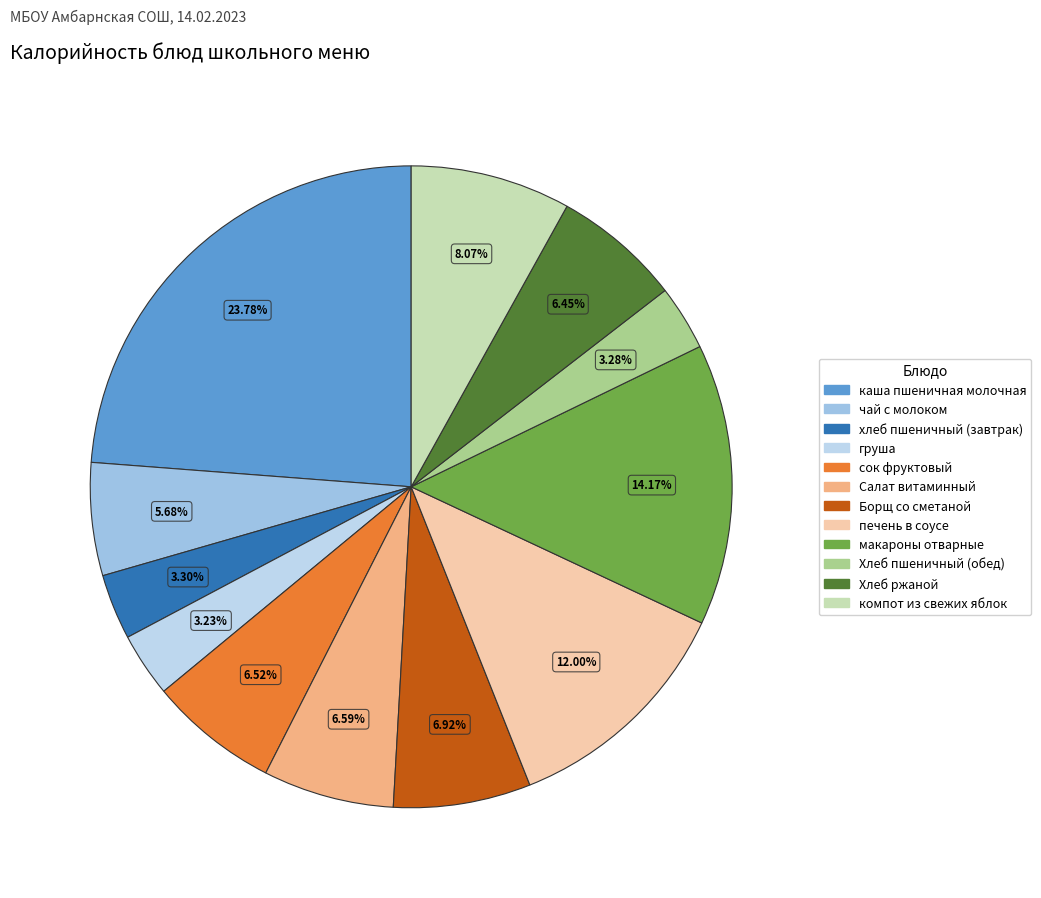

To the nearest percent, what is the combined percentage of макароны отварные and хлеб пшеничный (завтрак)?

17%